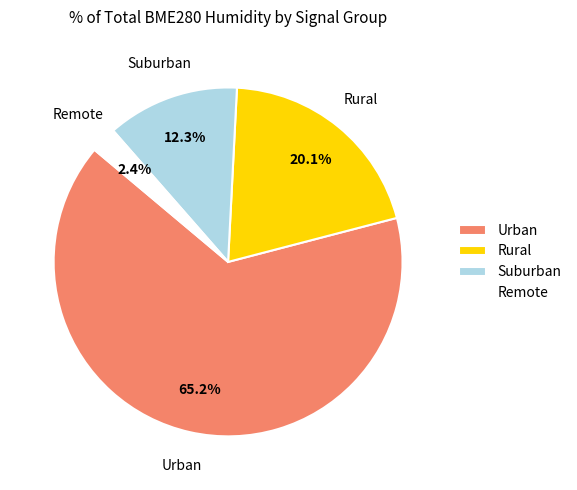

Which has a higher value, Rural or Urban?

Urban